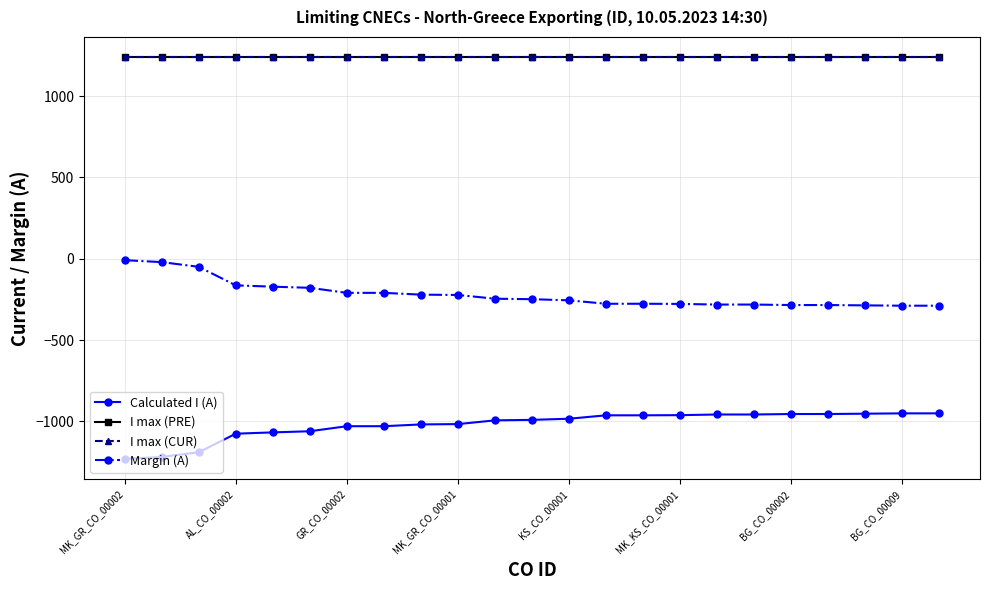

Which category has the highest value in the Margin (A) series?

MK_GR_CO_00002